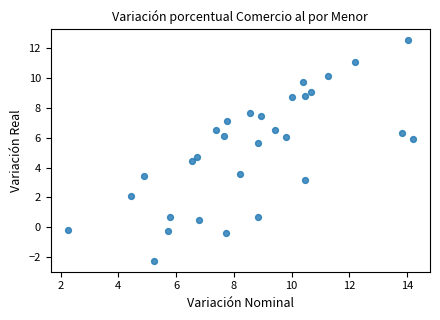

What Y value in the scatter plot is closest to 5?

4.7